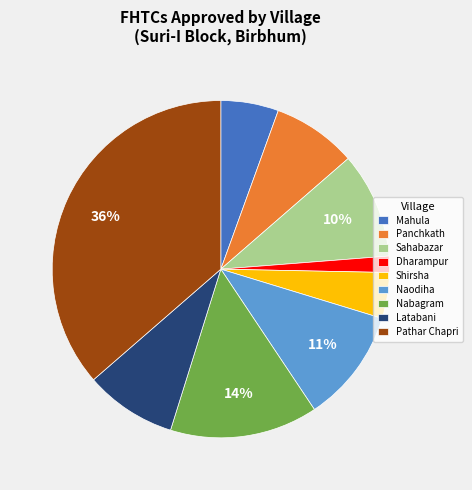

To the nearest percent, what portion does Nabagram represent?

14%